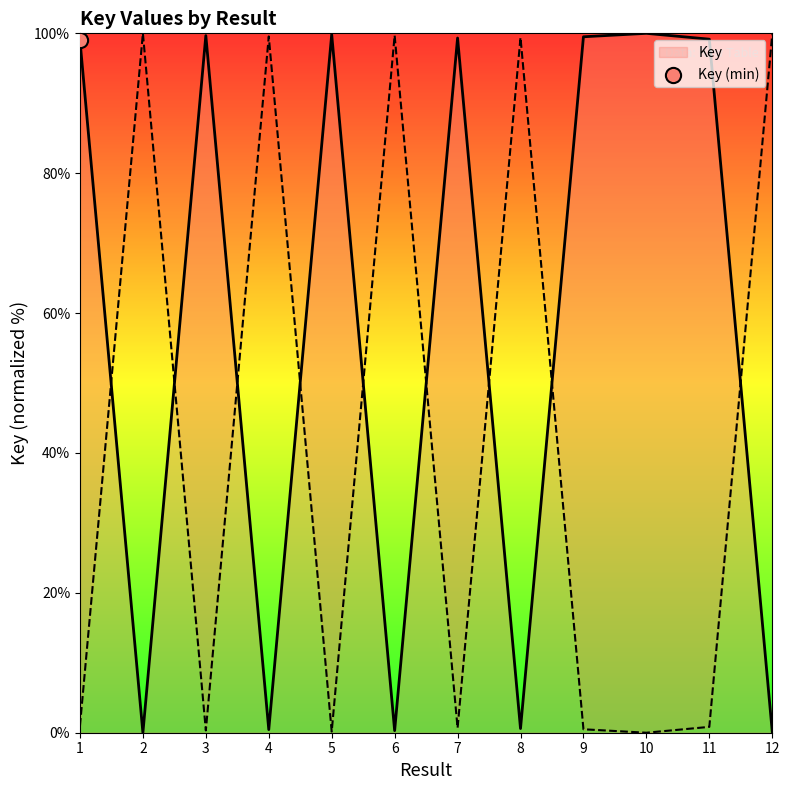

What is the change in value from 6 to 12?

-0.1